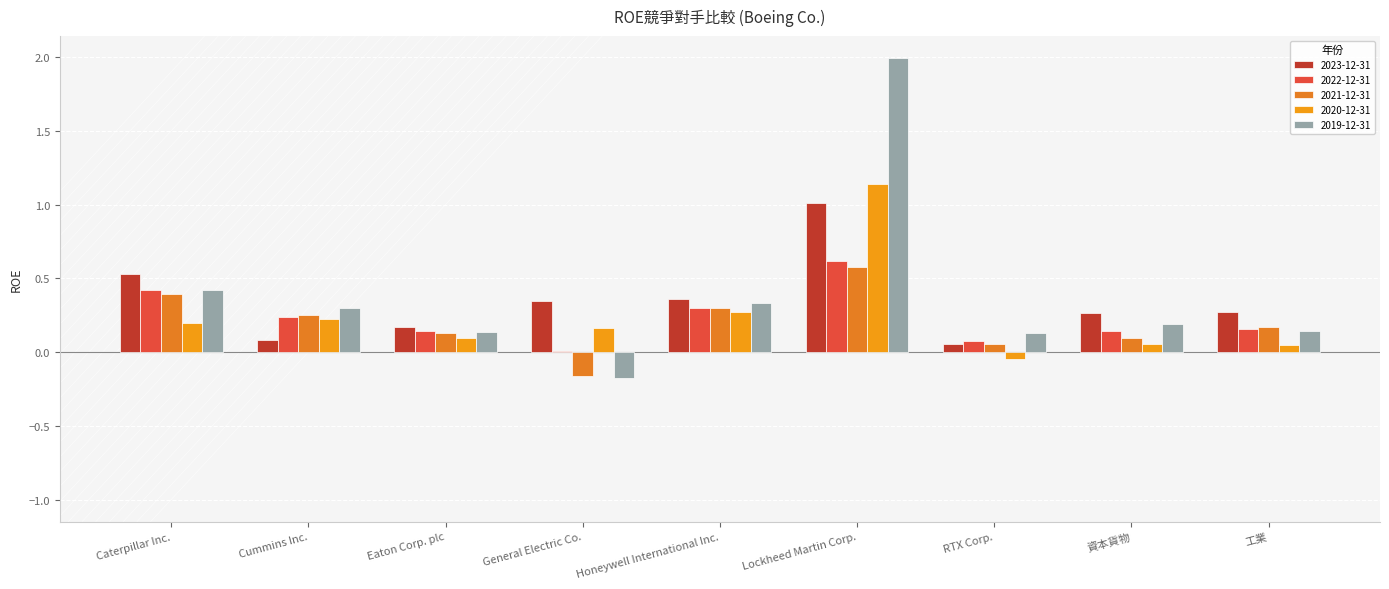

At which label does 2022-12-31 reach its peak?

Lockheed Martin Corp.